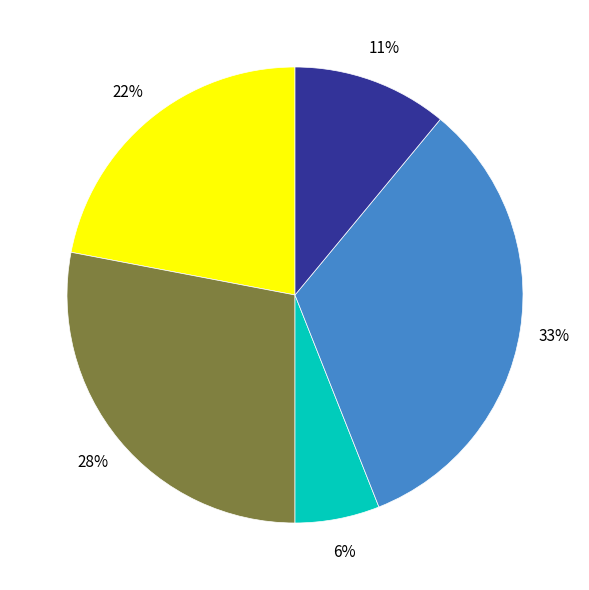

To the nearest percent, what is the average slice percentage?

20%